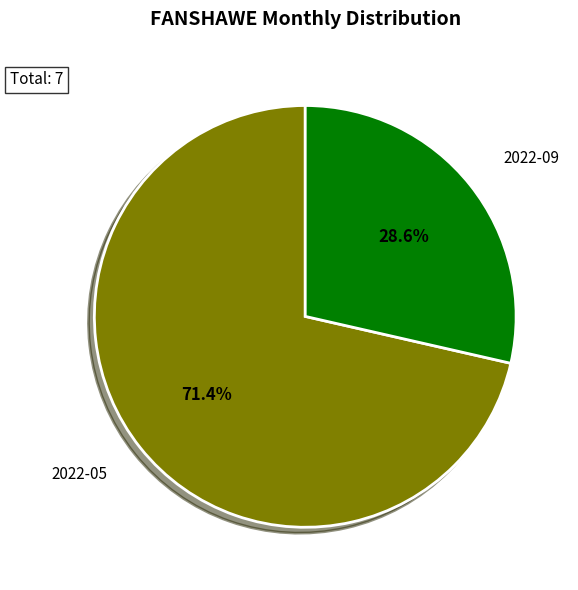

Is it true that 2022-09 is 29% of the pie?

True